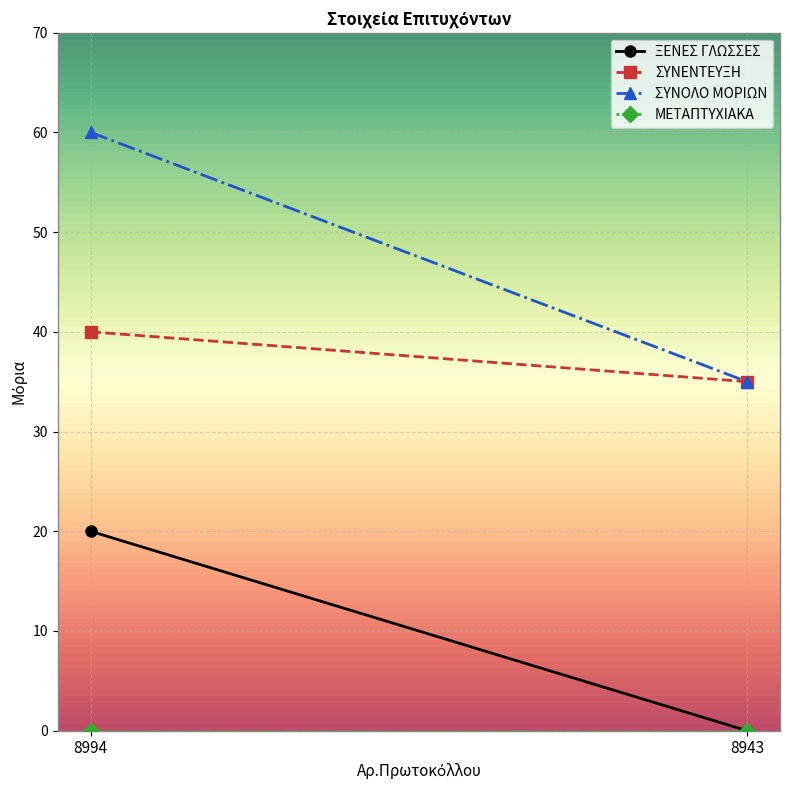

What is the spread (max minus min) of values at 8994?

60